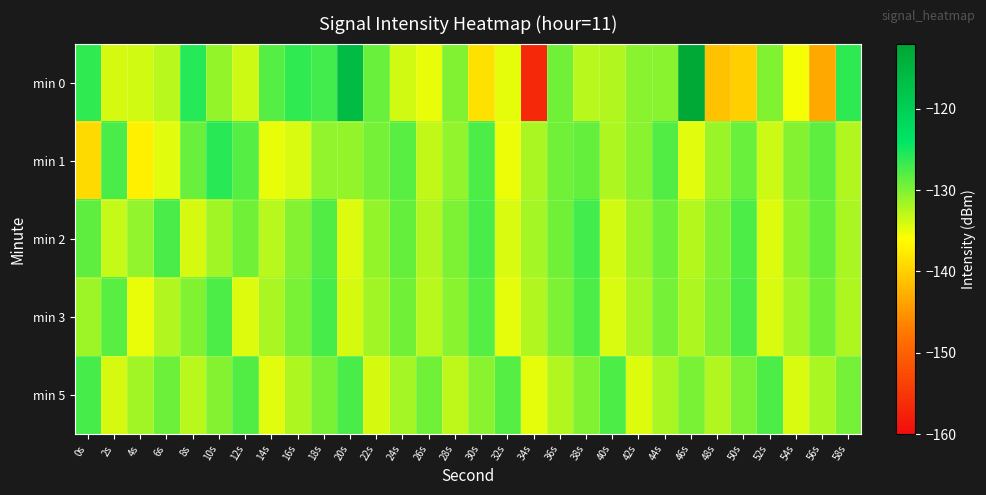

Reading left to right, transcribe all the data shown in this chart.

min 0: 0s=-126.3	2s=-134.0	4s=-133.8	6s=-132.7	8s=-125.8	10s=-131.0	12s=-133.7	14s=-128.1	16s=-126.4	18s=-127.1	20s=-116.3	22s=-129.0	24s=-133.9	26s=-134.9	28s=-130.1	30s=-138.6	32s=-134.7	34s=-156.5	36s=-129.4	38s=-132.7	40s=-132.3	42s=-130.4	44s=-130.5	46s=-112.8	48s=-141.2	50s=-140.1	52s=-130.1	54s=-135.5	56s=-143.5	58s=-126.2
min 1: 0s=-139.1	2s=-127.5	4s=-137.2	6s=-134.7	8s=-129.0	10s=-126.0	12s=-128.0	14s=-134.9	16s=-134.2	18s=-130.9	20s=-131.0	22s=-129.5	24s=-128.3	26s=-133.1	28s=-130.8	30s=-127.6	32s=-135.2	34s=-131.9	36s=-129.4	38s=-128.7	40s=-132.1	42s=-130.5	44s=-127.8	46s=-134.6	48s=-131.3	50s=-129.0	52s=-133.7	54s=-130.2	56s=-128.5	58s=-132.4
min 2: 0s=-128.5	2s=-133.2	4s=-130.8	6s=-127.4	8s=-134.1	10s=-131.6	12s=-129.3	14s=-132.7	16s=-130.2	18s=-127.8	20s=-134.5	22s=-131.1	24s=-128.8	26s=-132.3	28s=-129.9	30s=-127.5	32s=-134.2	34s=-131.8	36s=-129.4	38s=-127.1	40s=-133.8	42s=-131.4	44s=-129.1	46s=-132.5	48s=-130.1	50s=-127.7	52s=-134.4	54s=-131.0	56s=-128.7	58s=-132.0
min 3: 0s=-131.5	2s=-128.2	4s=-134.9	6s=-132.4	8s=-130.1	10s=-127.7	12s=-134.4	14s=-132.0	16s=-129.7	18s=-127.3	20s=-134.0	22s=-131.6	24s=-129.3	26s=-132.8	28s=-130.4	30s=-128.0	32s=-134.7	34s=-132.3	36s=-130.0	38s=-127.6	40s=-134.3	42s=-131.9	44s=-129.6	46s=-132.2	48s=-129.9	50s=-127.5	52s=-134.2	54s=-131.7	56s=-129.4	58s=-132.1
min 5: 0s=-127.3	2s=-134.0	4s=-131.6	6s=-129.2	8s=-132.7	10s=-130.3	12s=-127.9	14s=-134.6	16s=-132.1	18s=-129.8	20s=-127.4	22s=-134.1	24s=-131.7	26s=-129.4	28s=-132.9	30s=-130.5	32s=-128.1	34s=-134.8	36s=-132.4	38s=-130.1	40s=-127.7	42s=-134.4	44s=-132.0	46s=-129.7	48s=-132.3	50s=-130.0	52s=-127.6	54s=-134.3	56s=-131.9	58s=-129.5